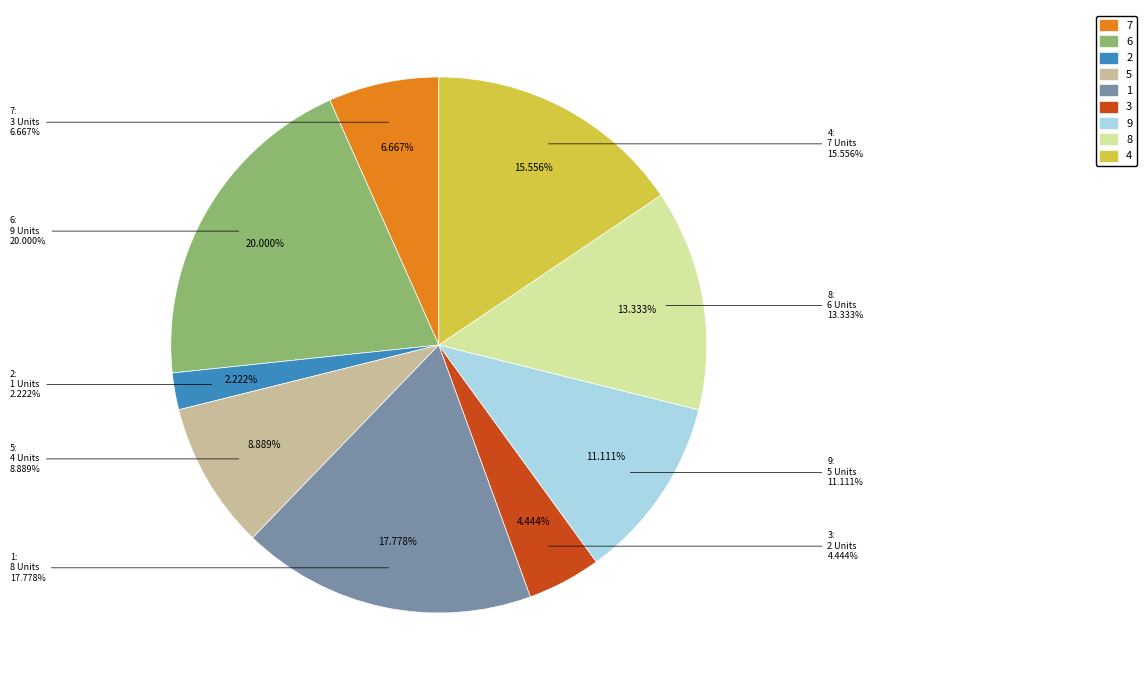

Is there any slice that represents more than half of the pie?

No